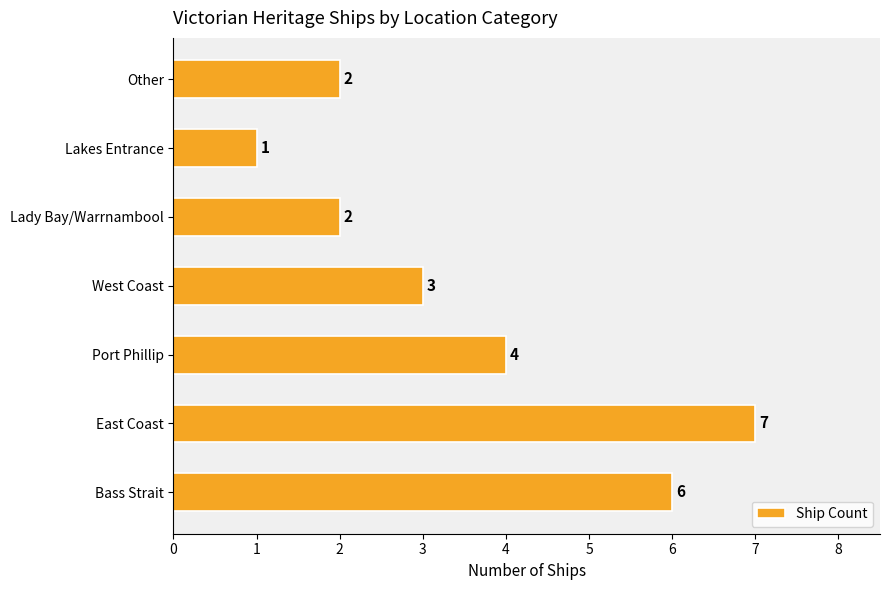

Where is the data nearest to the value 4?

Port Phillip